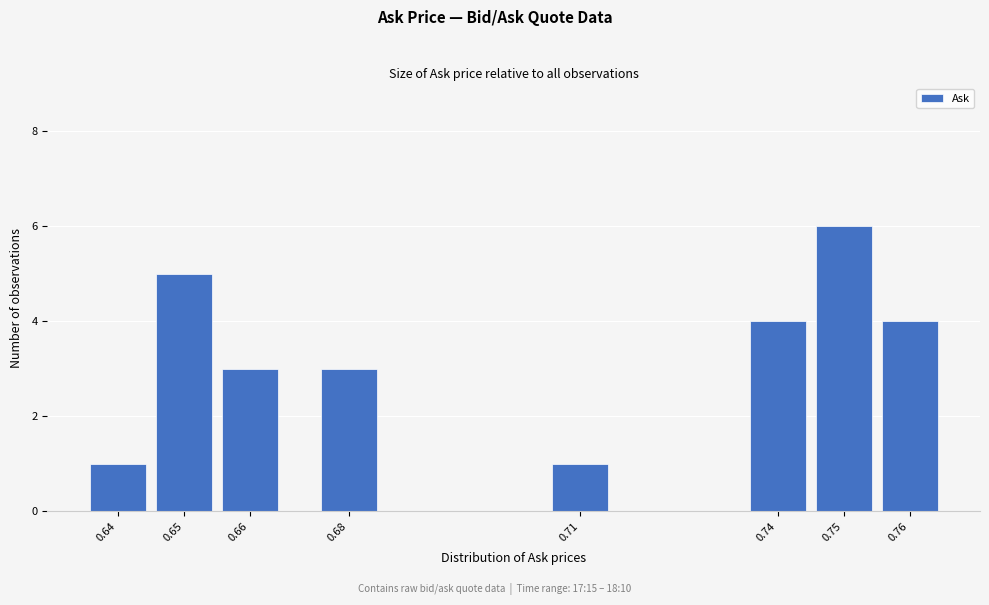

Reading left to right, extract all data points from this chart.

0.64=1	0.65=5	0.66=3	0.68=3	0.71=1	0.74=4	0.75=6	0.76=4